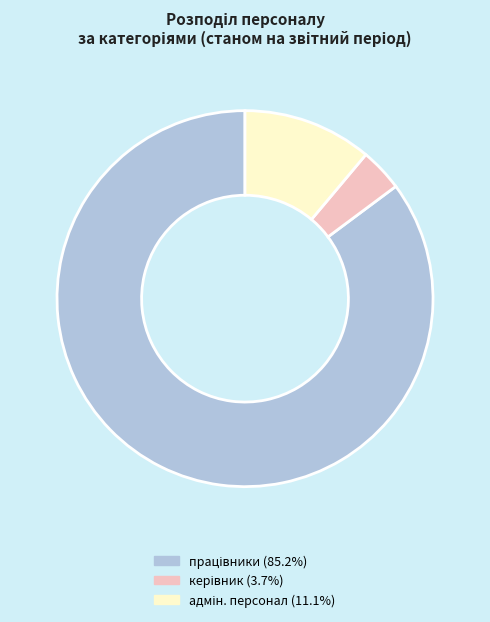

Is there a majority slice in this chart?

Yes